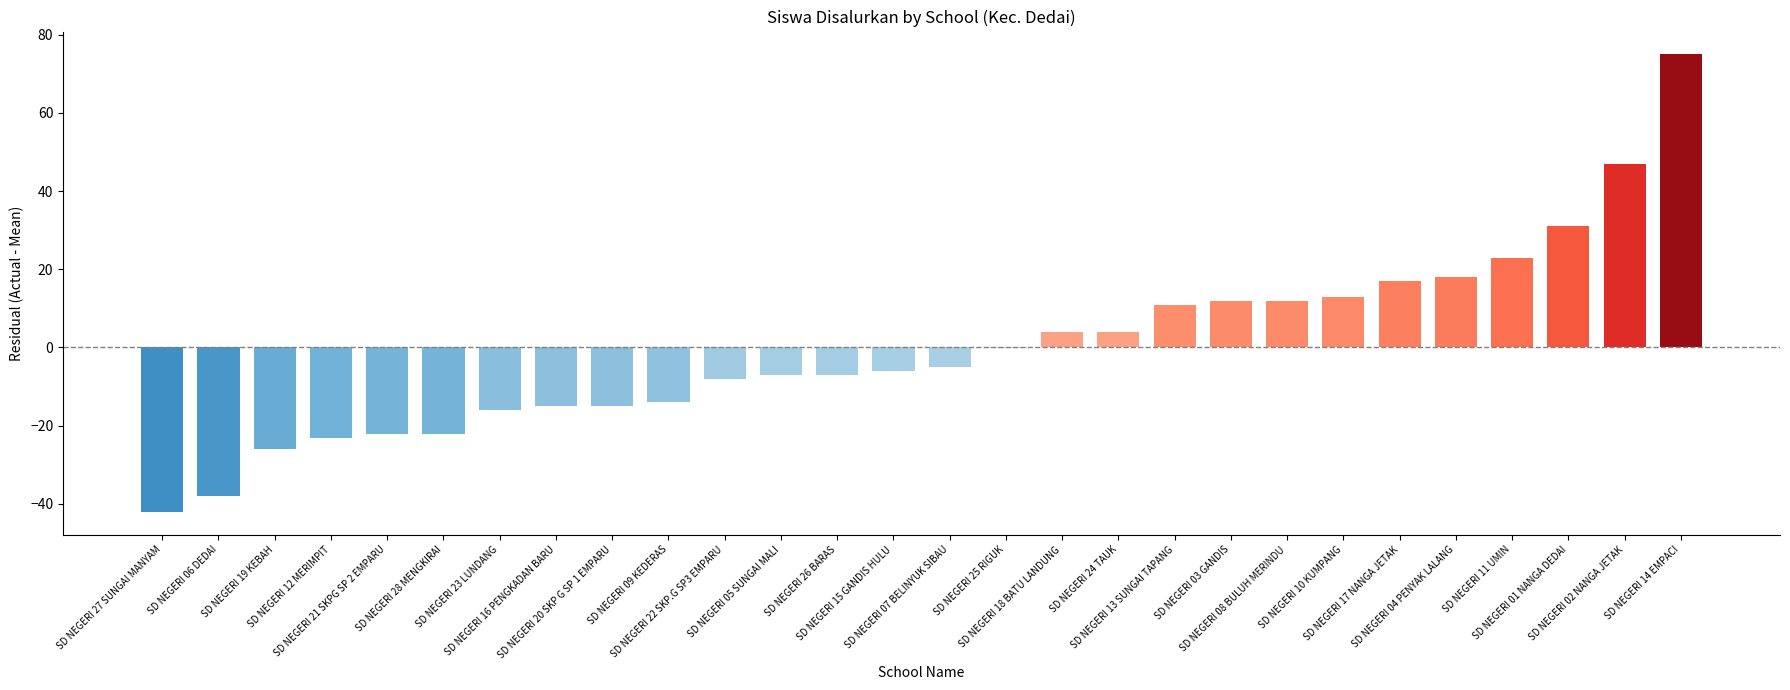

What is the greatest value displayed?

75.0